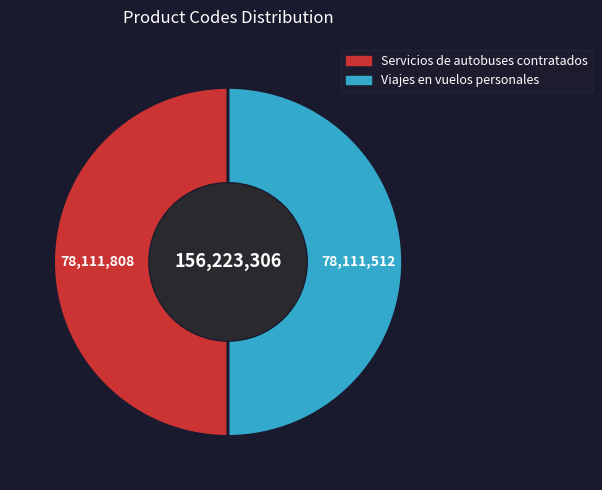

The Servicios de autobuses contratados slice represents 65% of the pie. True or false?

False